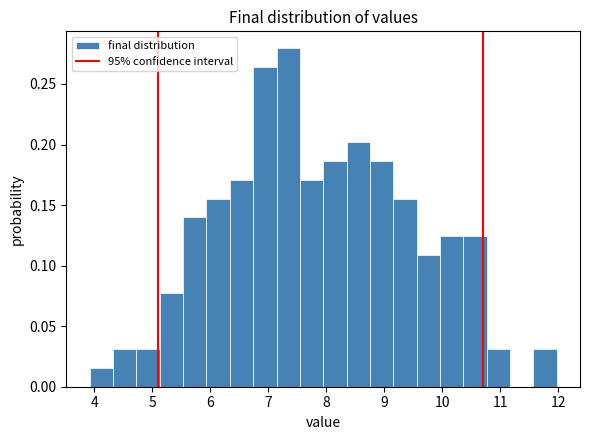

Over which range of the x-axis is the bar tallest?

7.1 to 7.5